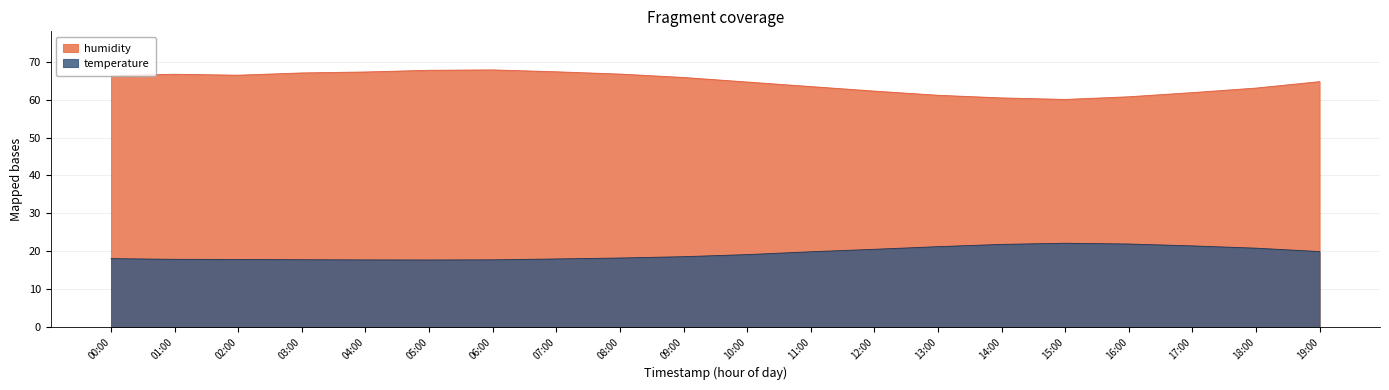

Which series has the widest spread of values?

humidity